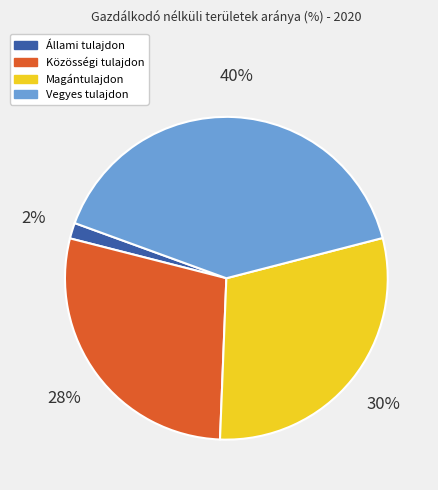

The Magántulajdon slice represents 30% of the pie. True or false?

True